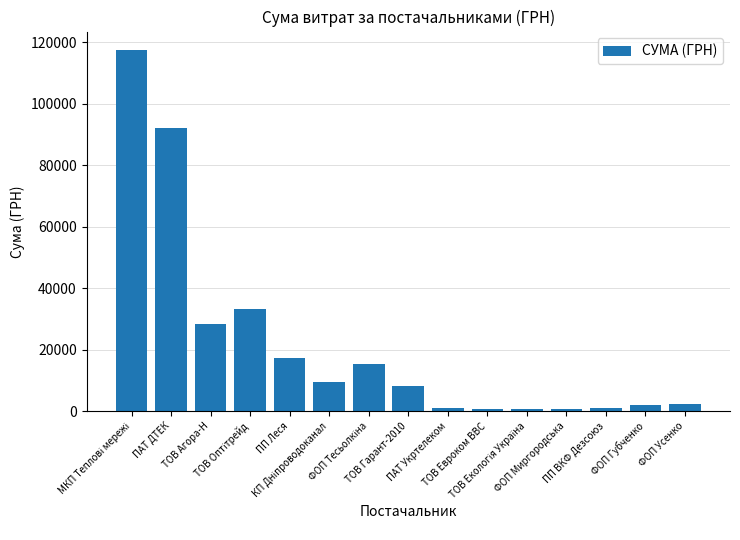

What is the smallest value displayed?

538.7